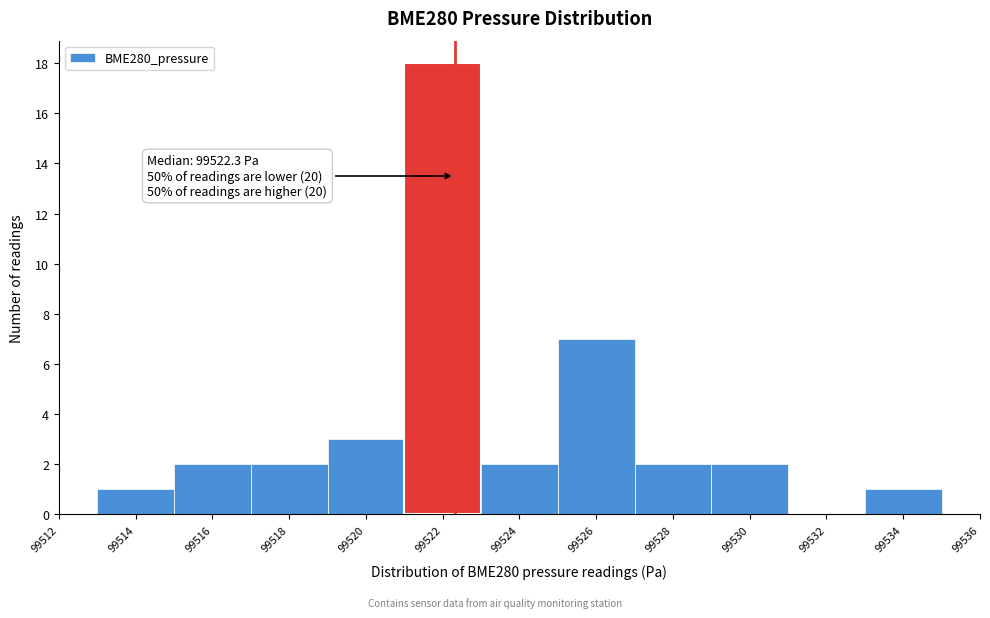

Over which range of the x-axis is the bar tallest?

99521 to 99523